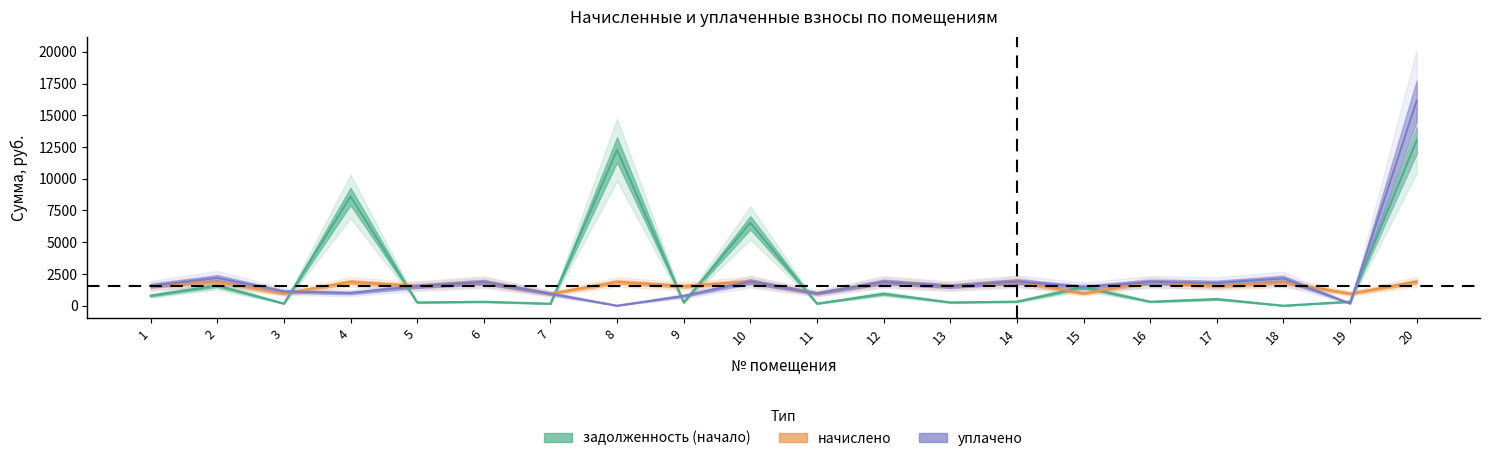

Which category has the highest value in the задолженность (начало) series?

20